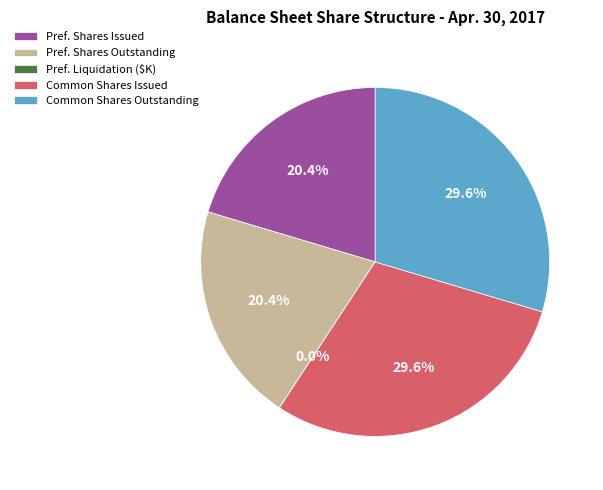

Is Pref. Shares Issued the majority of the pie?

No